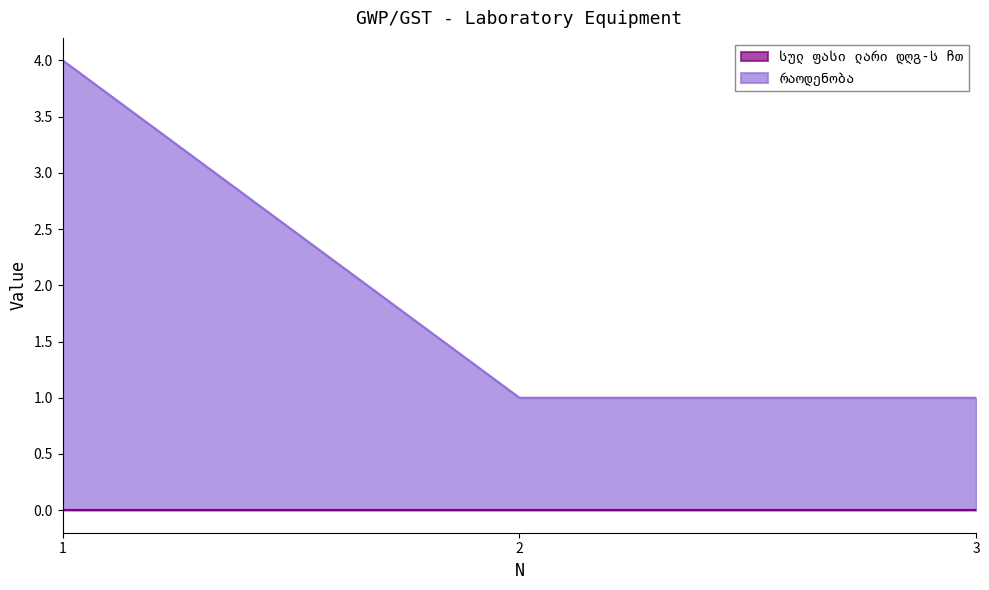

Reading right to left, transcribe all the data shown in this chart.

1	1	4